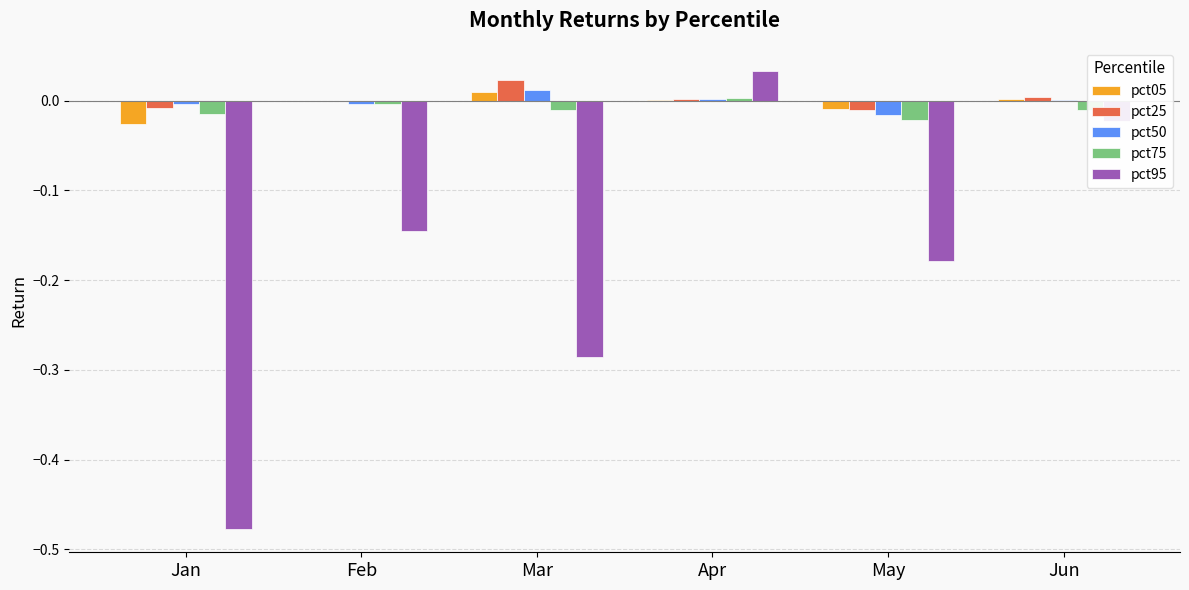

At which category is the sum across all series the highest?

Apr